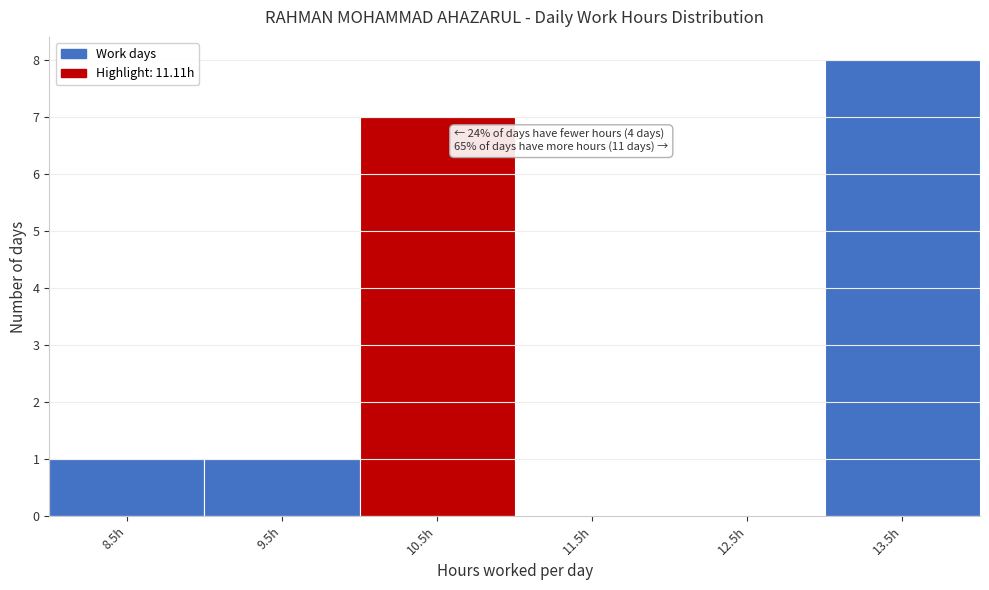

Reading right to left, extract all data points from this chart.

13.5h=8	12.5h=0	11.5h=0	10.5h=7	9.5h=1	8.5h=1